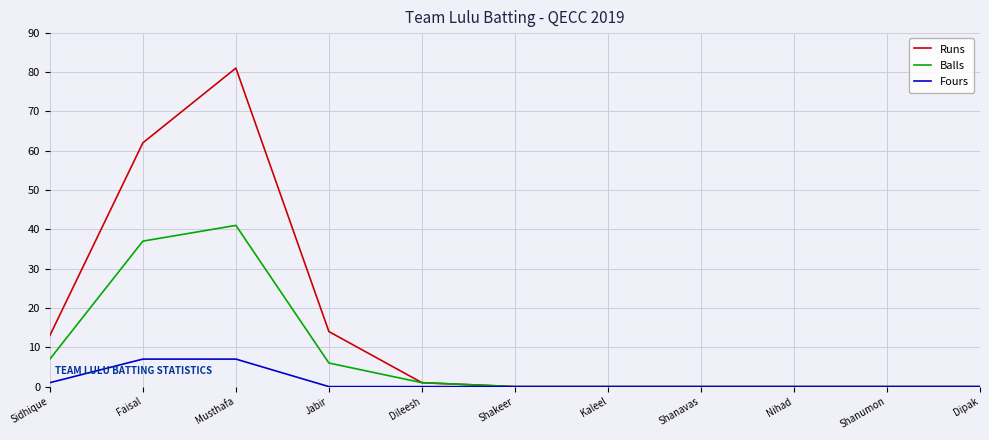

Rank the series by their maximum value, from lowest to highest.

Fours, Balls, Runs